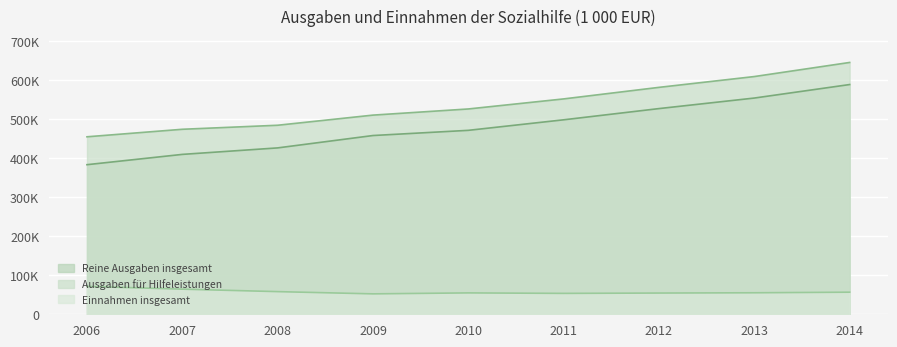

Which label corresponds to the smallest value in the chart?

2009